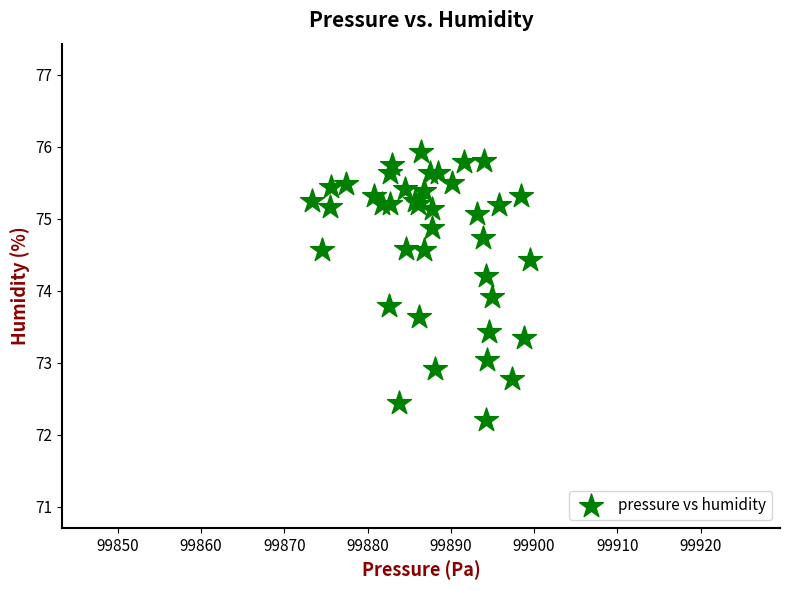

What Y value in the scatter plot is closest to 74?

73.9